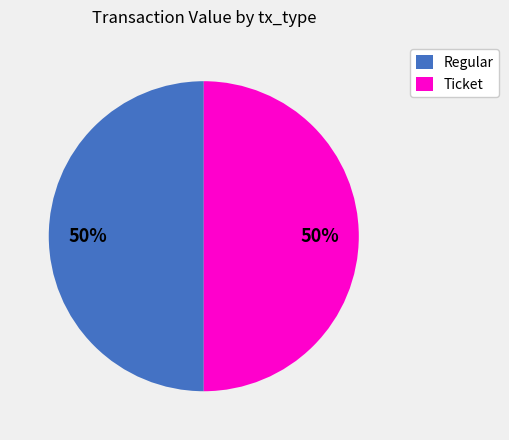

True or false: Ticket accounts for 11% of the total.

False